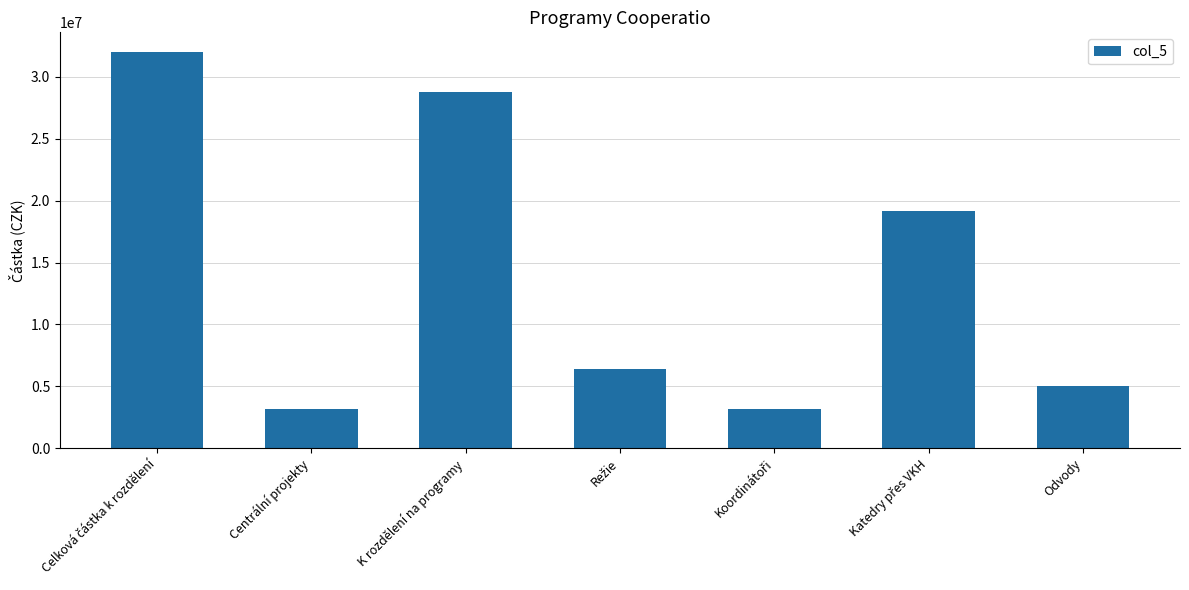

Reading left to right, list all the values displayed in this chart.

31996308.0	3199630.8	28796677.2	6399261.6	3199630.8	19197784.8	5031784.8